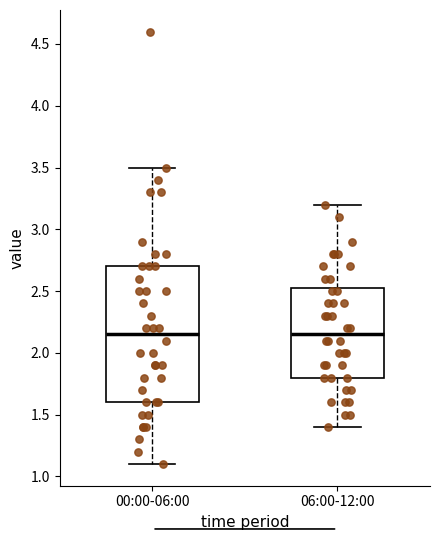

Which box is the tallest, from its lower edge to its upper edge?

00:00-06:00